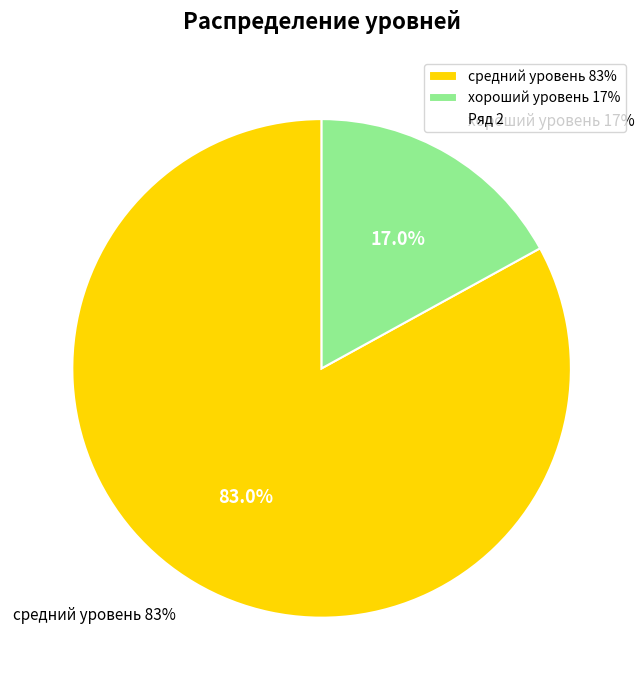

What is the majority slice?

средний уровень 83%